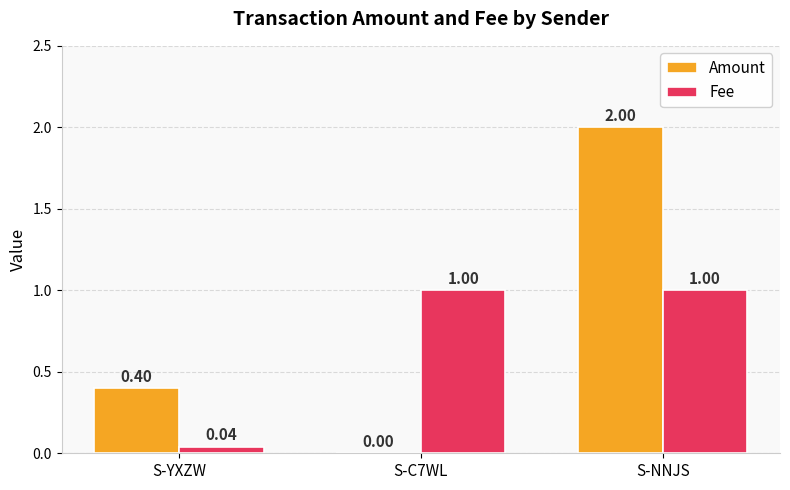

What is the sum of all Amount values?

2.4